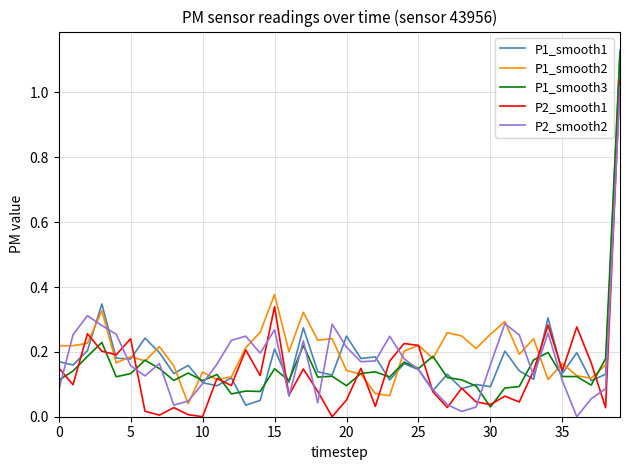

What are all the series names shown in the legend?

P1_smooth1, P1_smooth2, P1_smooth3, P2_smooth1, P2_smooth2